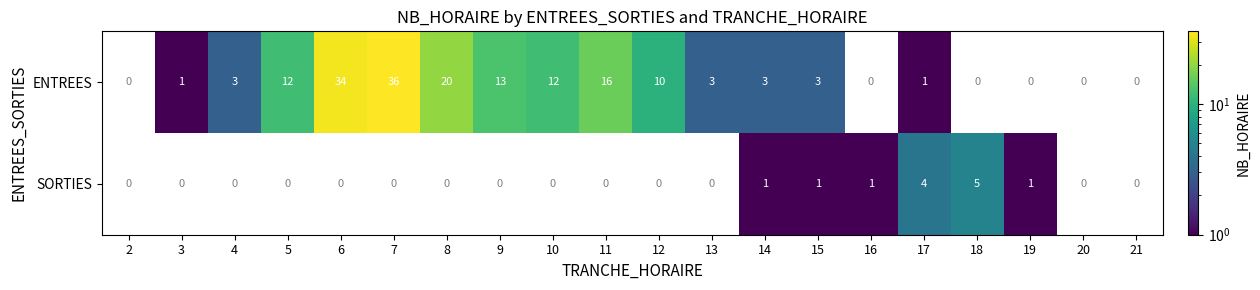

What is the difference between the maximum and second lowest values in the SORTIES series?

5